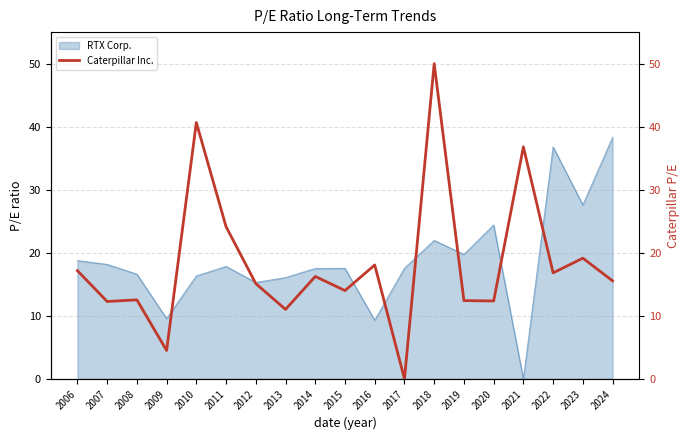

True or false: RTX Corp. has a value of 18.8 at 2006.

True